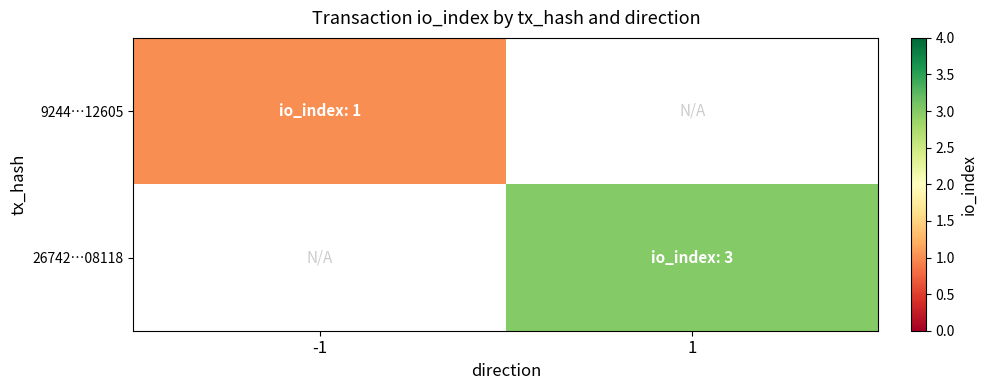

What is the smallest value displayed?

1.0